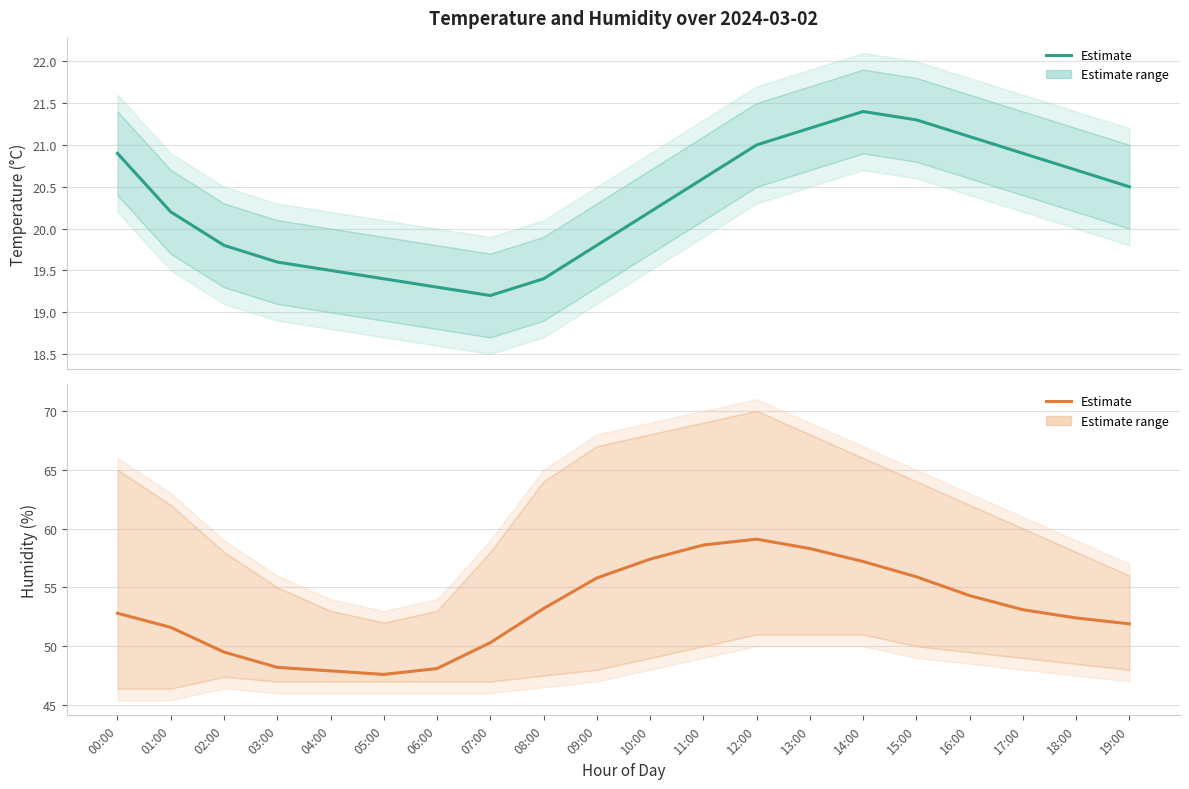

The Temperature (mean) series shows 3.9 at 06:00. True or false?

False